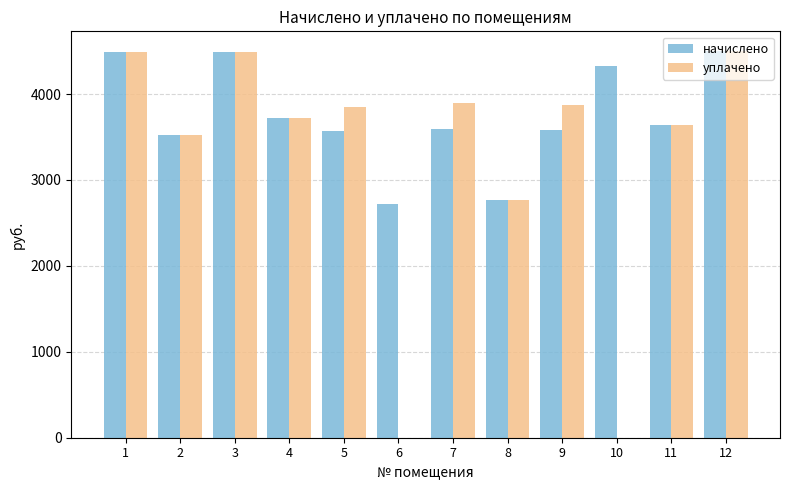

The value of начислено at 1 is 7349.6. True or false?

False